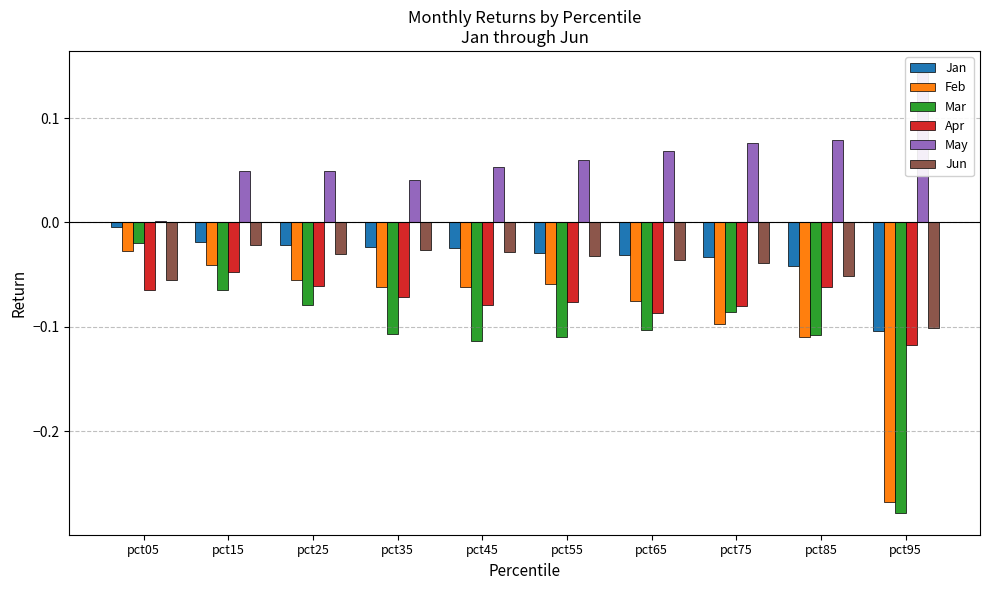

Count the number of categories in the chart.

10